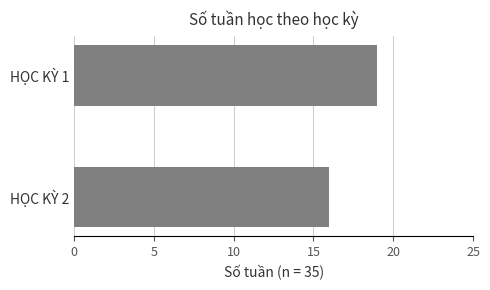

What is the ratio of the value at HỌC KỲ 1 to the value at HỌC KỲ 2?

1.2